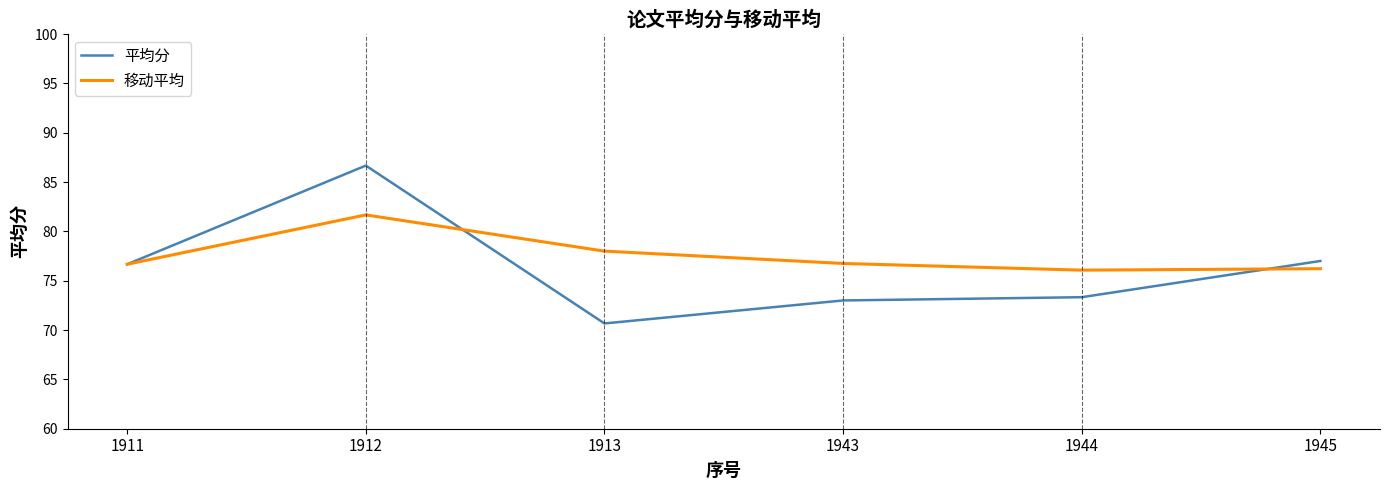

What is the smallest value displayed?

70.7